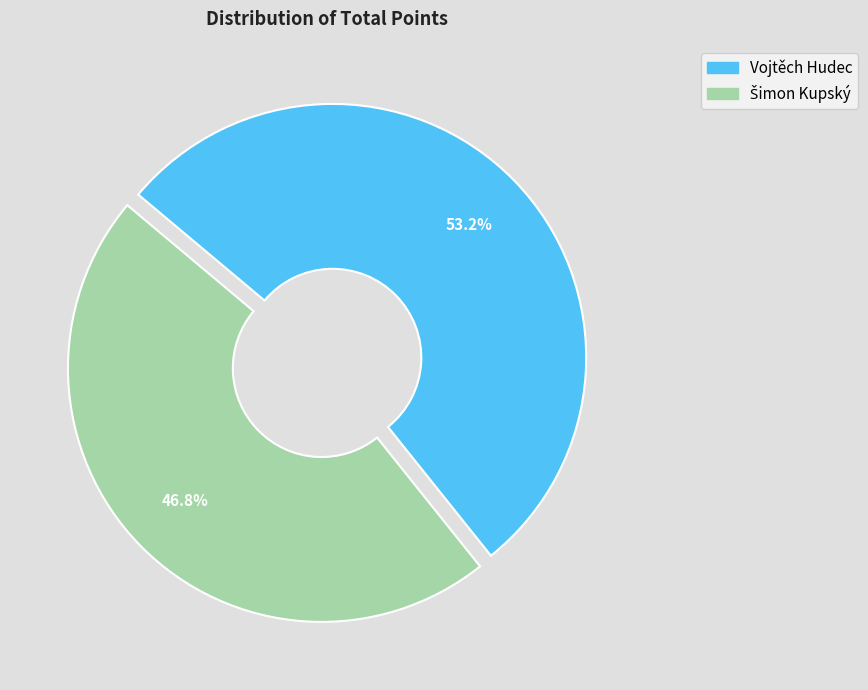

To the nearest percent, what is the difference between the largest and smallest slice percentages?

6%